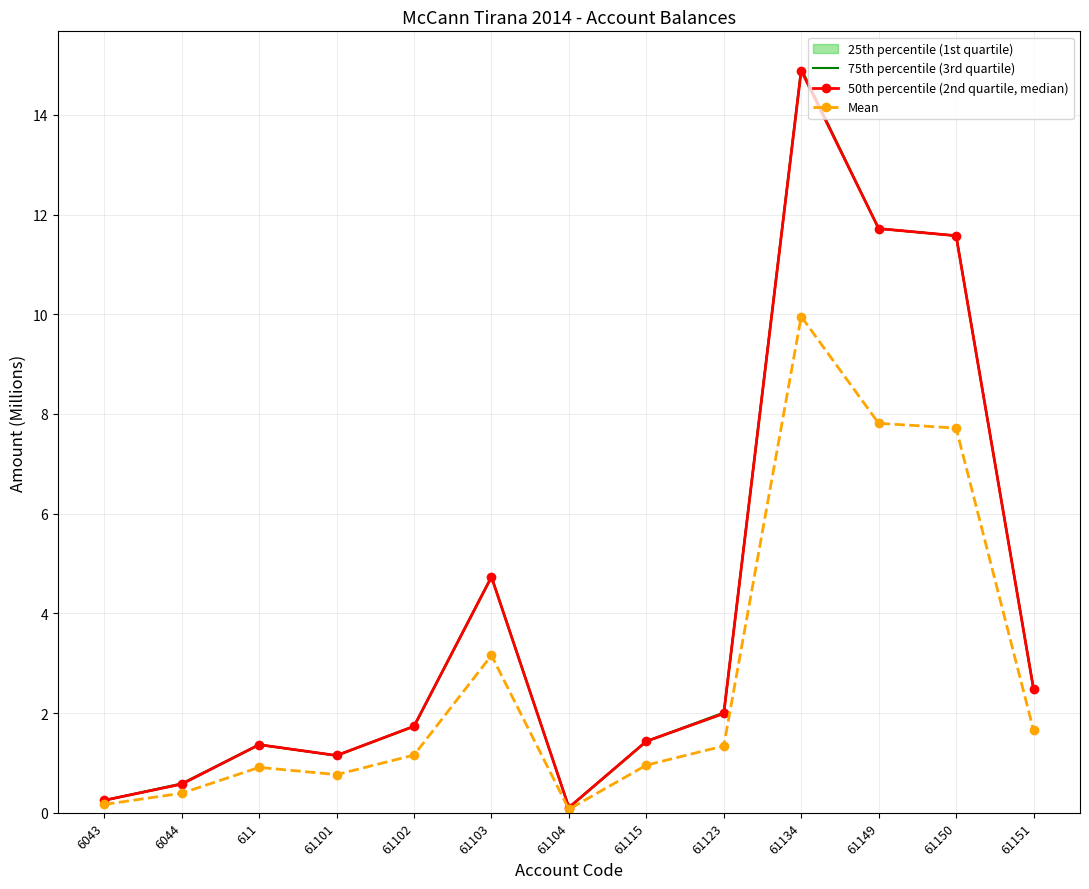

What is the difference between the highest and lowest values at 61103?

1.6